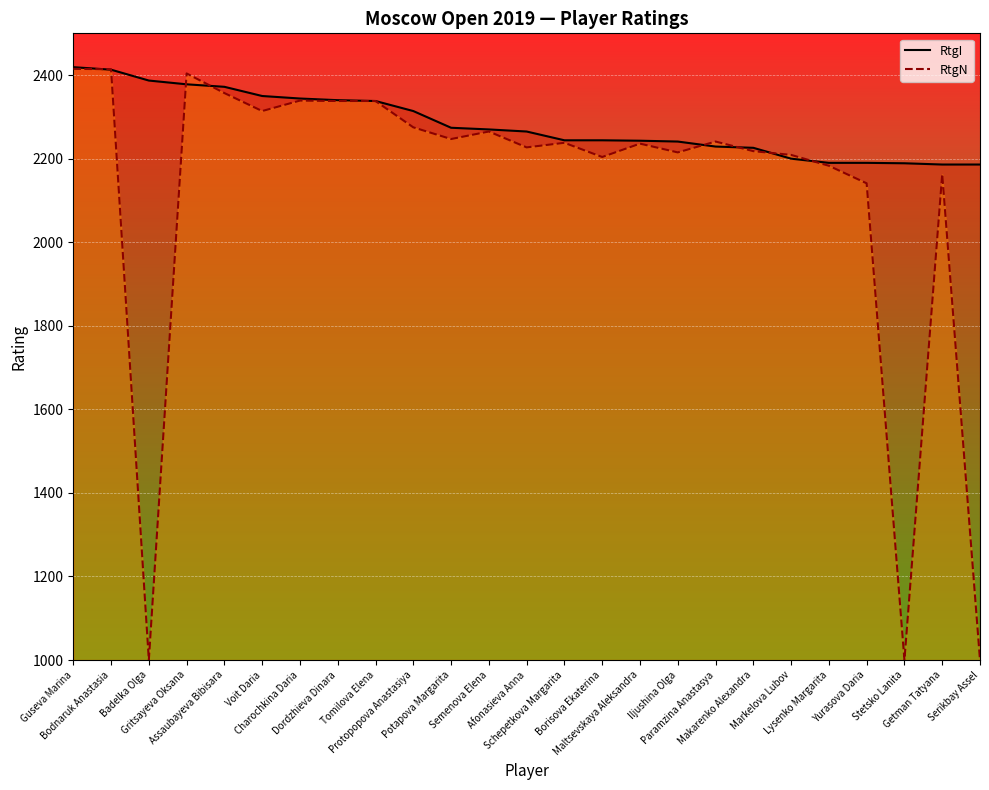

Where do RtgI and RtgN first cross each other?

Guseva Marina and Bodnaruk Anastasia